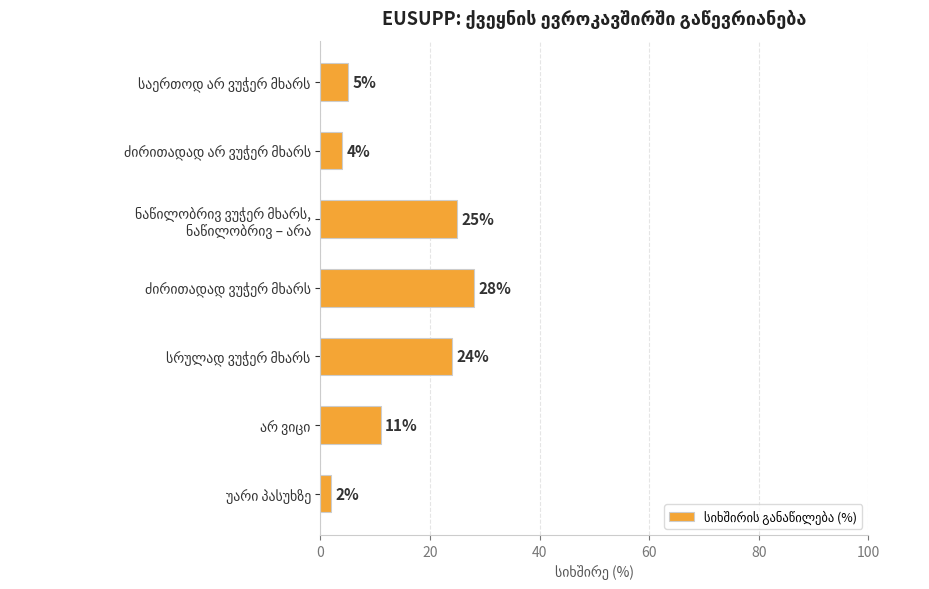

How many data points does each series have?

7